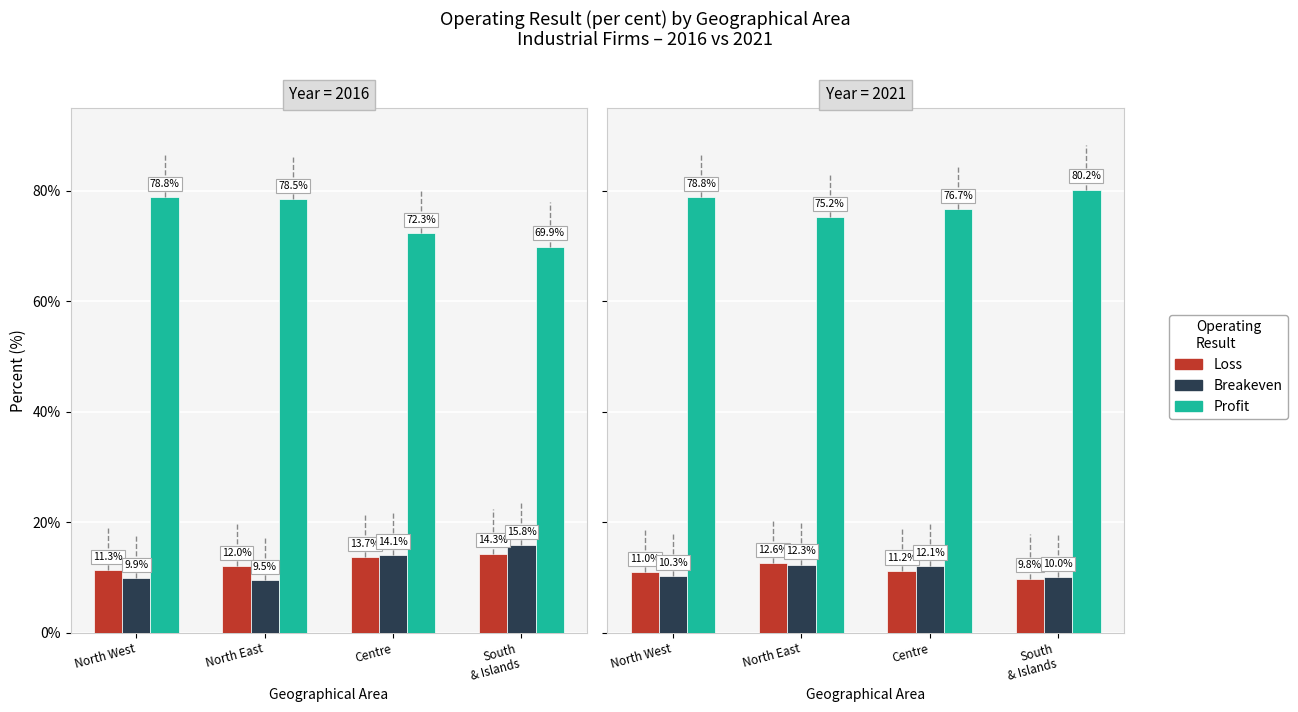

What is the difference between the second highest and second lowest values in the Profit series?

2.1